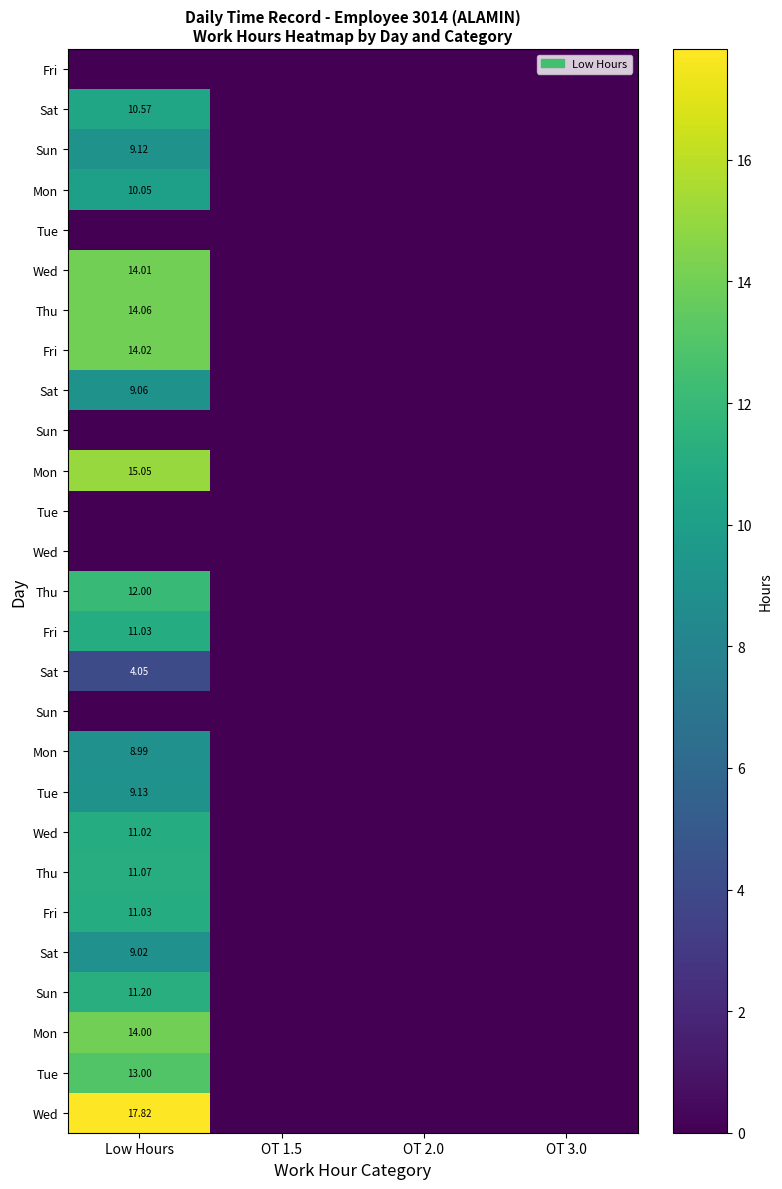

What is the maximum value shown in the chart?

17.8